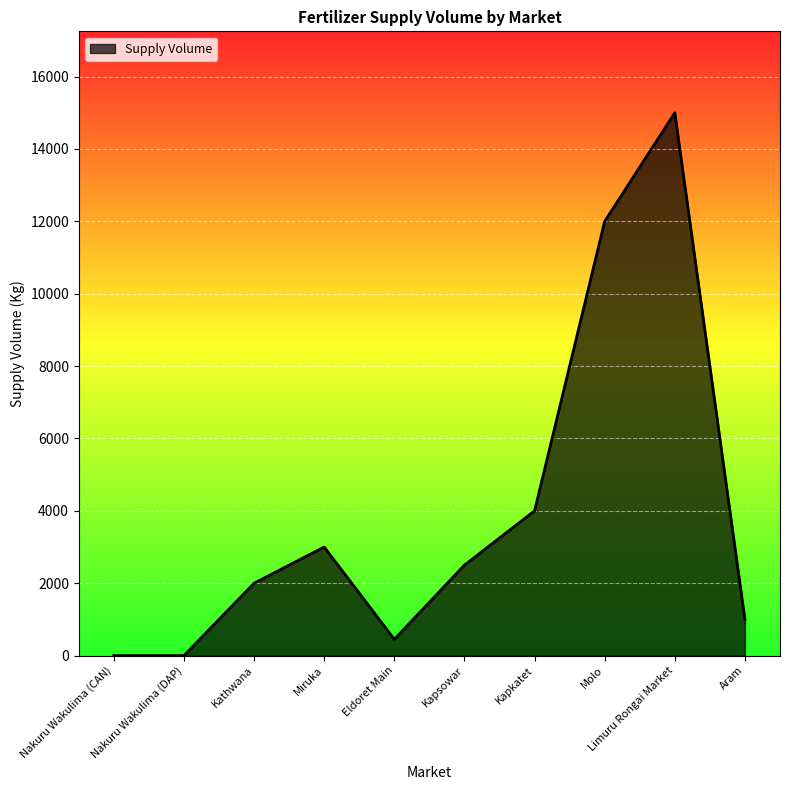

What is the sum of all values?

39950